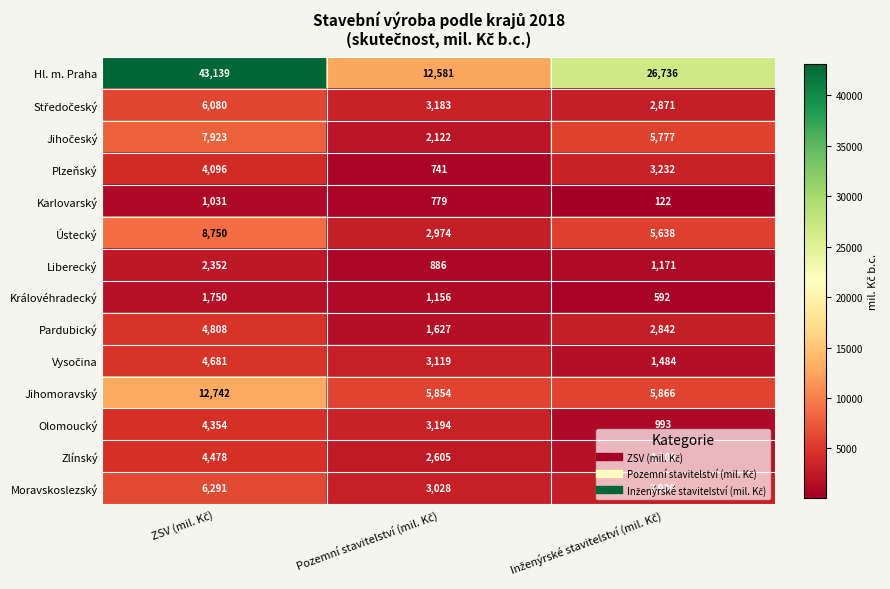

What is the minimum value for Zlínský?

1708